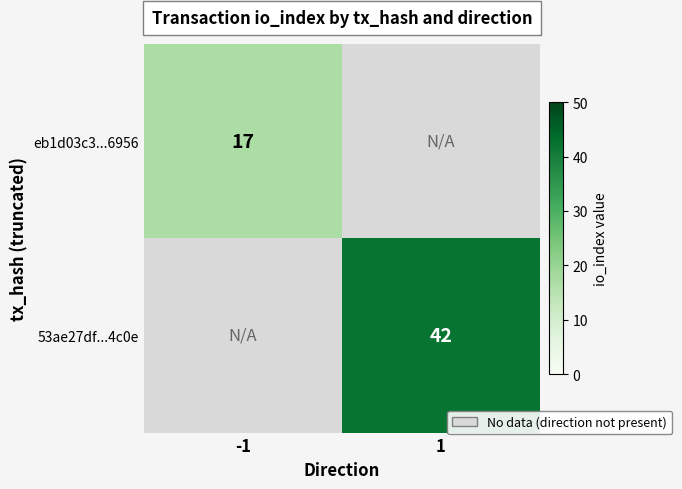

Is it true that eb1d03c3...6956 equals 28.2 at -1?

False